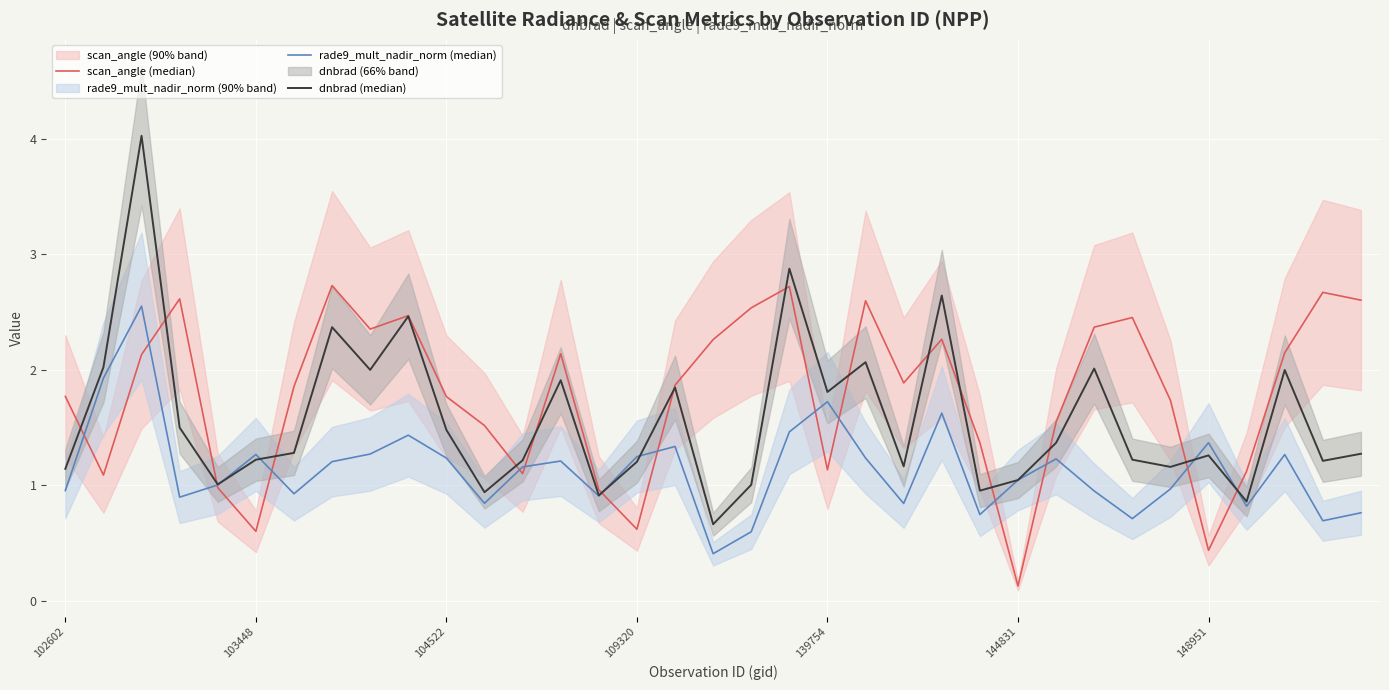

After their last crossing, which series has the higher values: scan_angle (median) or rade9_mult_nadir_norm (median)?

scan_angle (median)